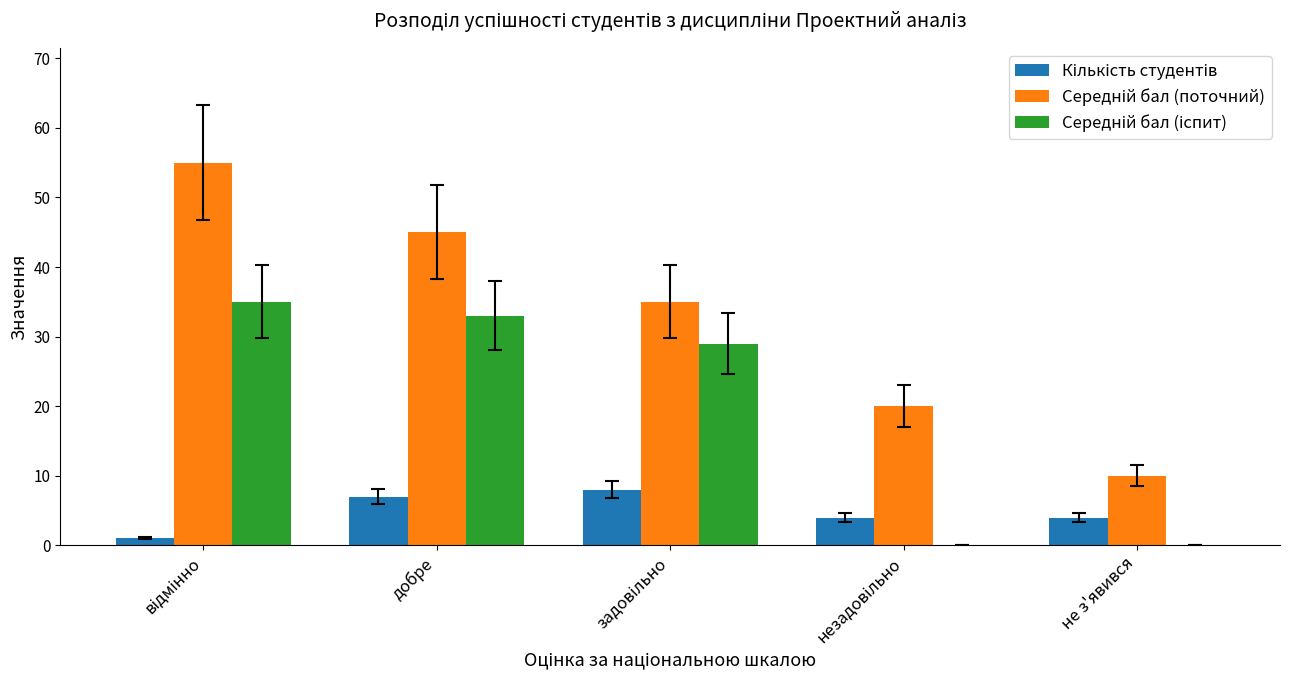

How many groups of bars are there?

5